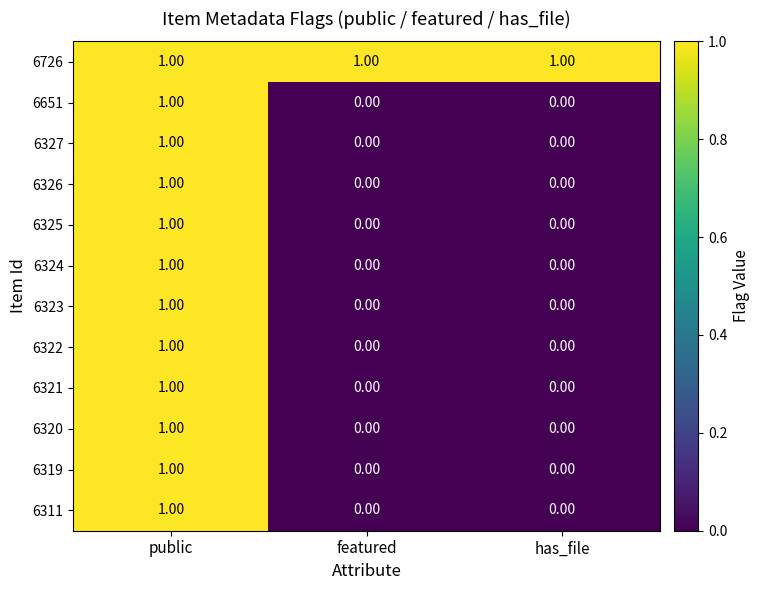

Which category has the highest value in the 6311 series?

public